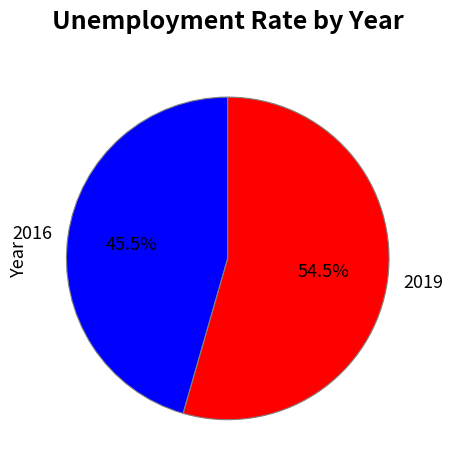

Which category accounts for the majority?

2019